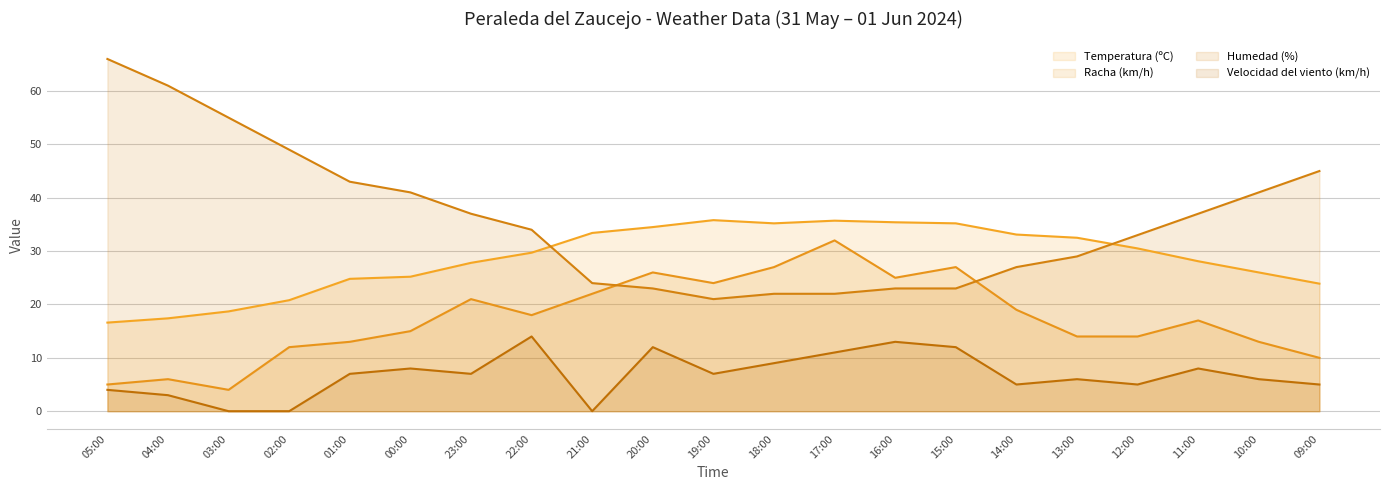

Which series ends up on top after the final intersection of Humedad (%) (line) and Temperatura (ºC) (line)?

Humedad (%) (line)